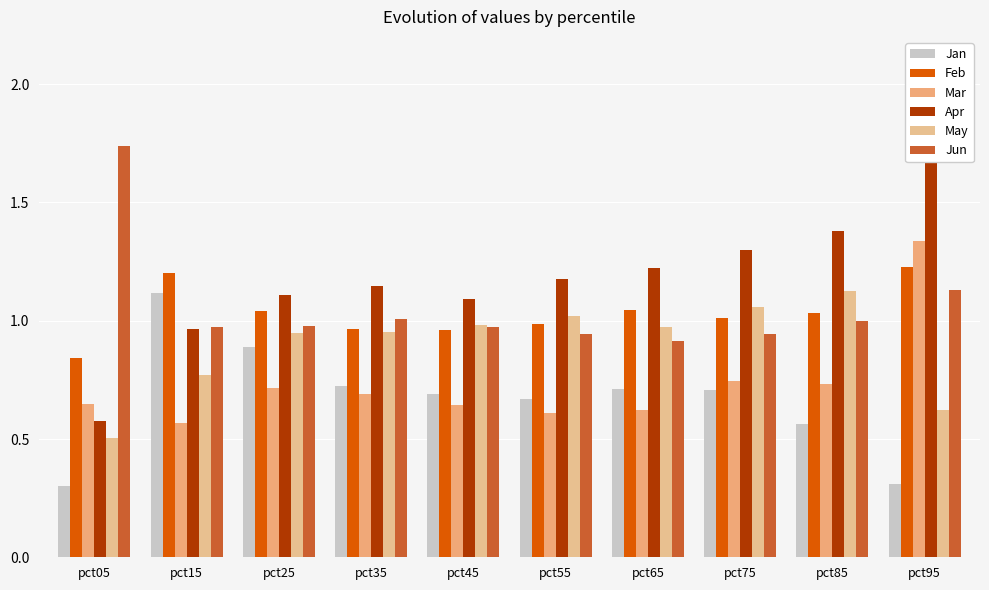

What is the value of the Jan bar at the 8th from the left?

0.7